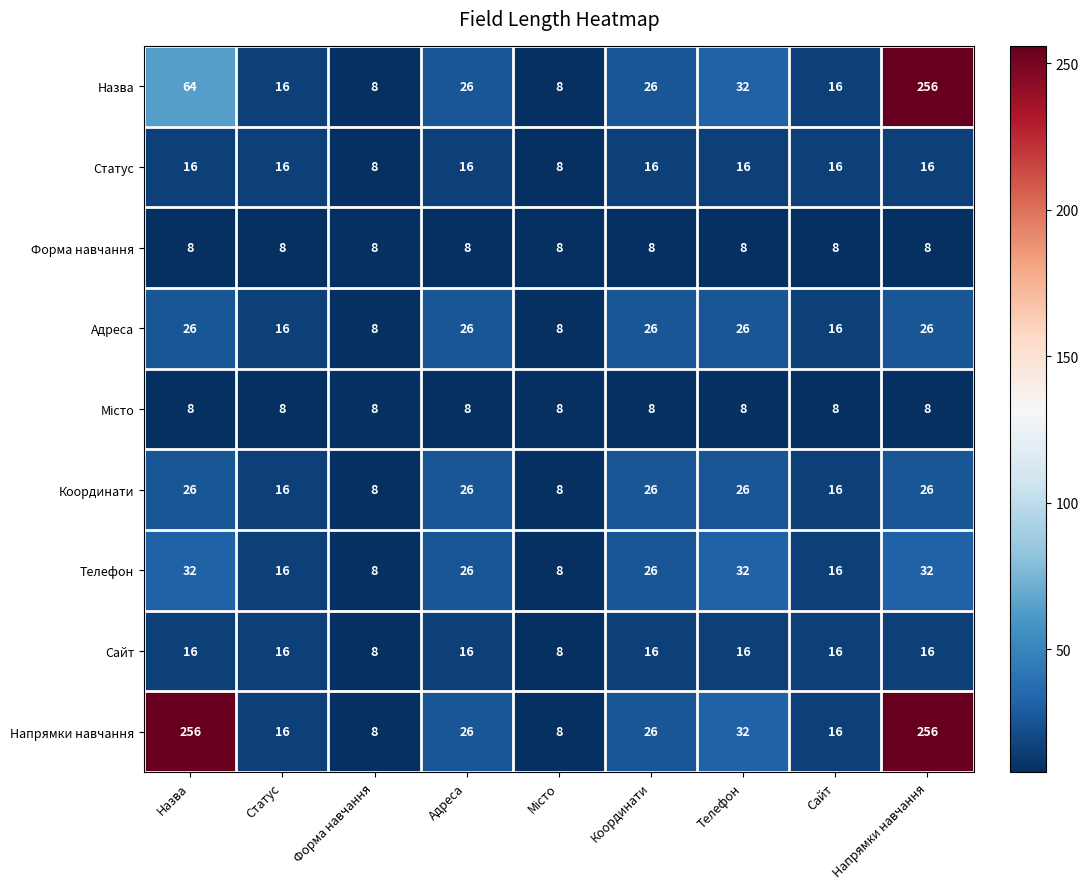

What is the minimum value shown in the chart?

8